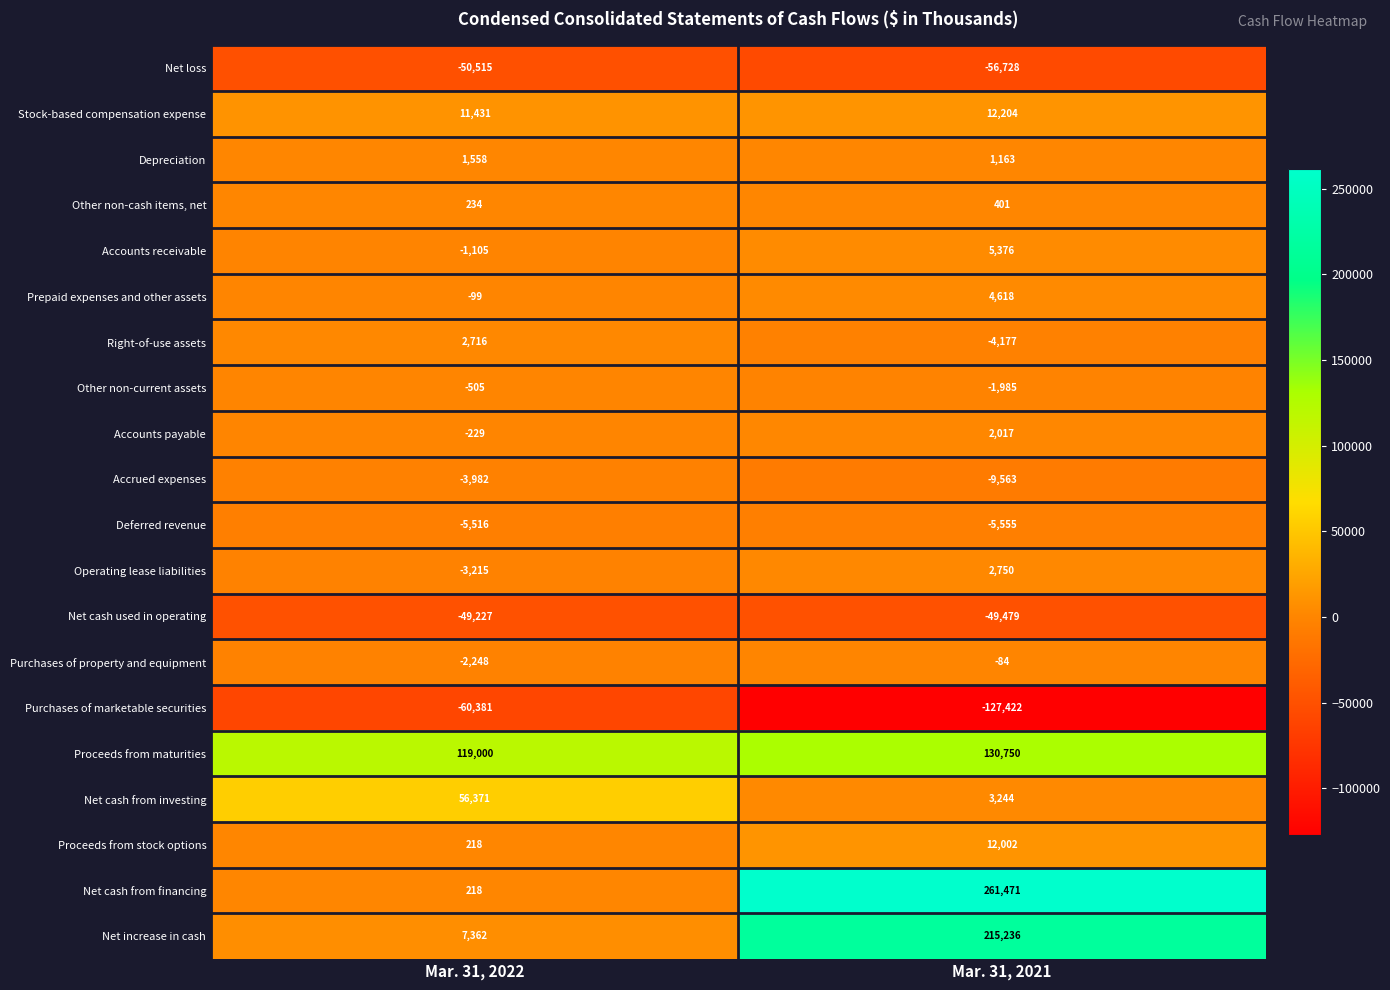

What is the difference between the highest and lowest values at Mar. 31, 2022?

179381